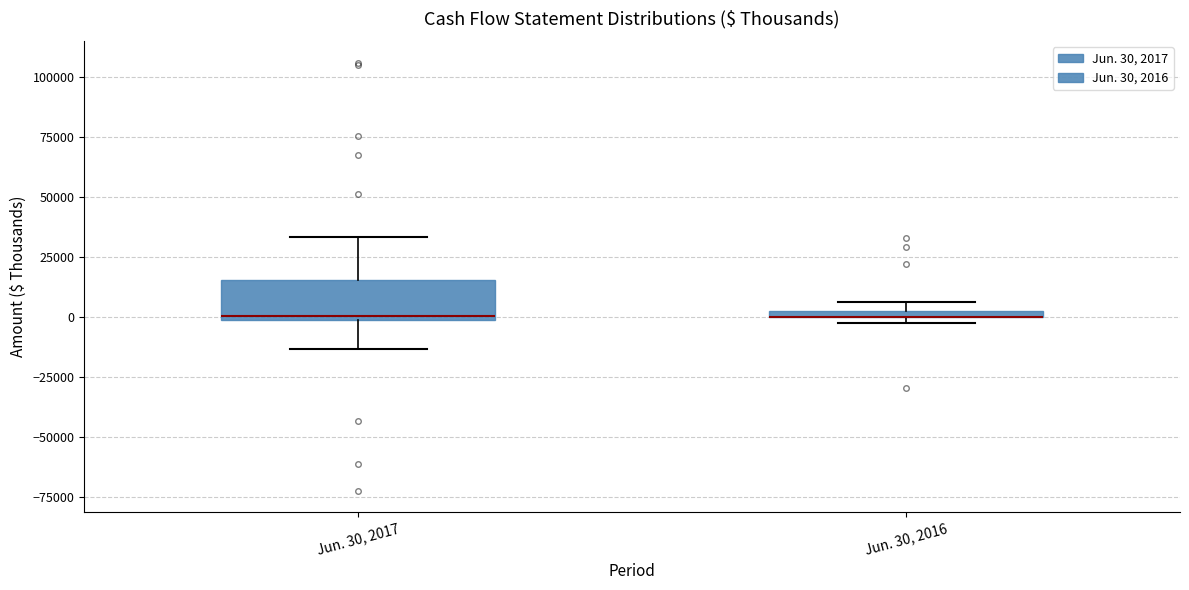

Where does the lower whisker of the box for Jun. 30, 2017 end on the y-axis? The values are not printed on the chart, so give them approximately, as read against the axis.

-15000